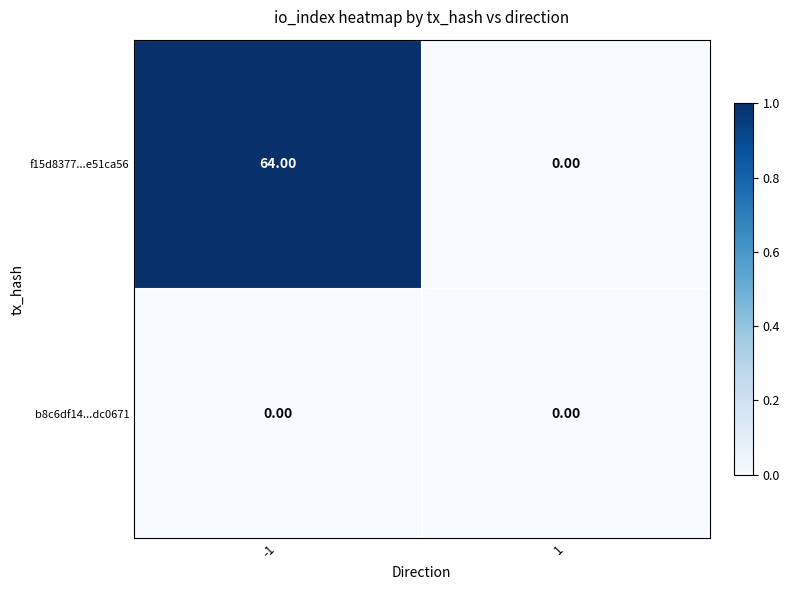

List the labels in order of f15d8377...e51ca56 value, smallest first.

1, -1